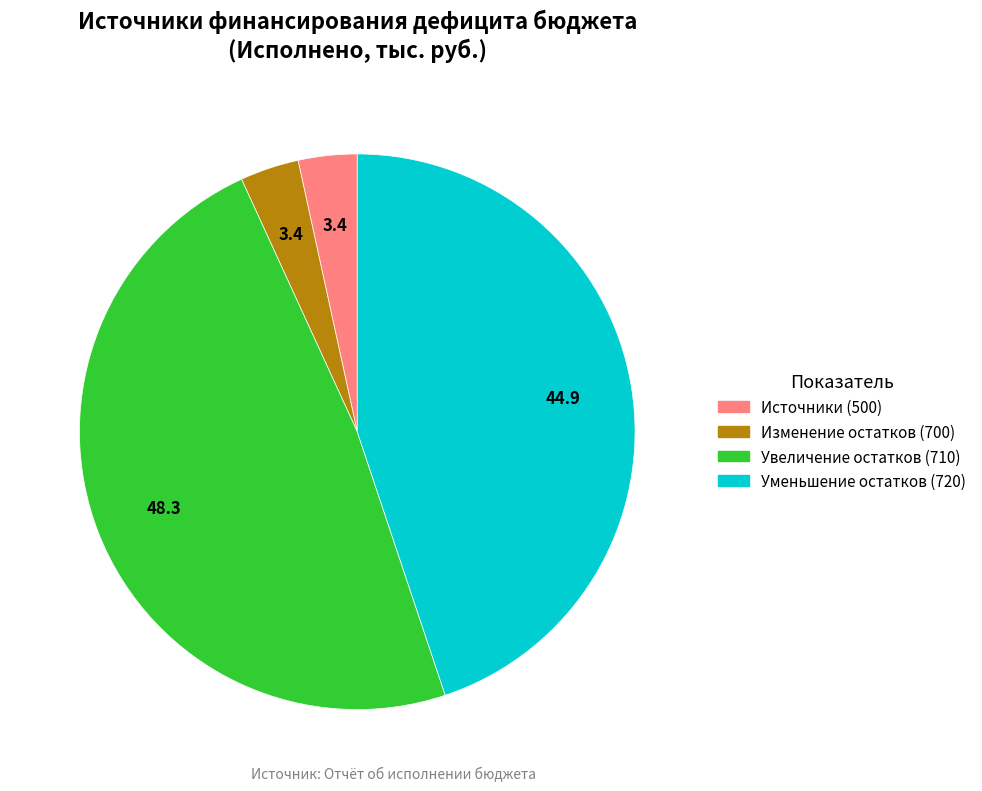

Which category has the biggest portion of the pie?

Увеличение остатков (710)